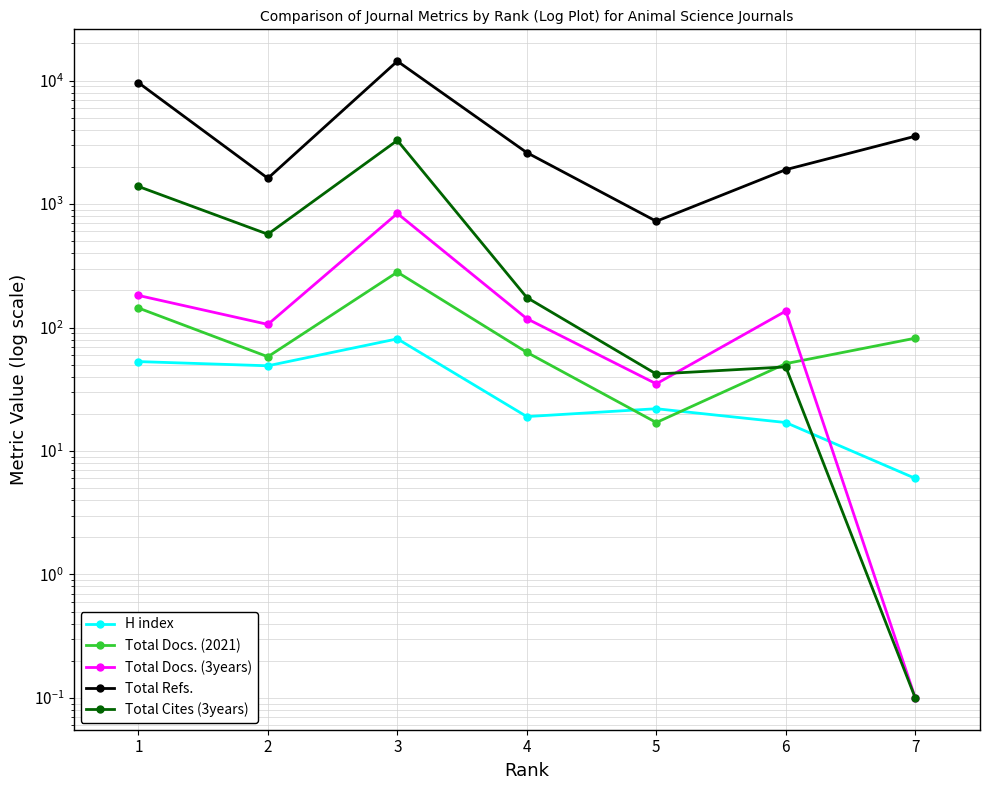

Where do Total Docs. (2021) and Total Docs. (3years) first cross each other?

6 and 7